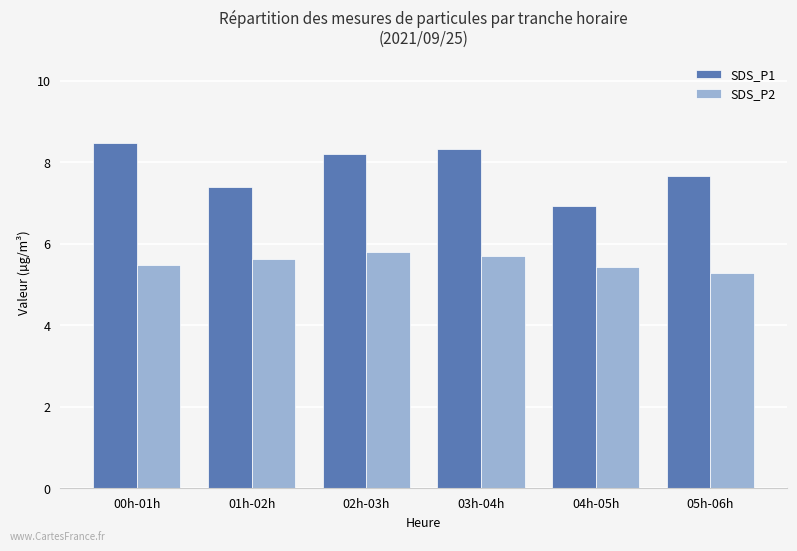

At 02h-03h, list the series in order from largest to smallest.

SDS_P1, SDS_P2